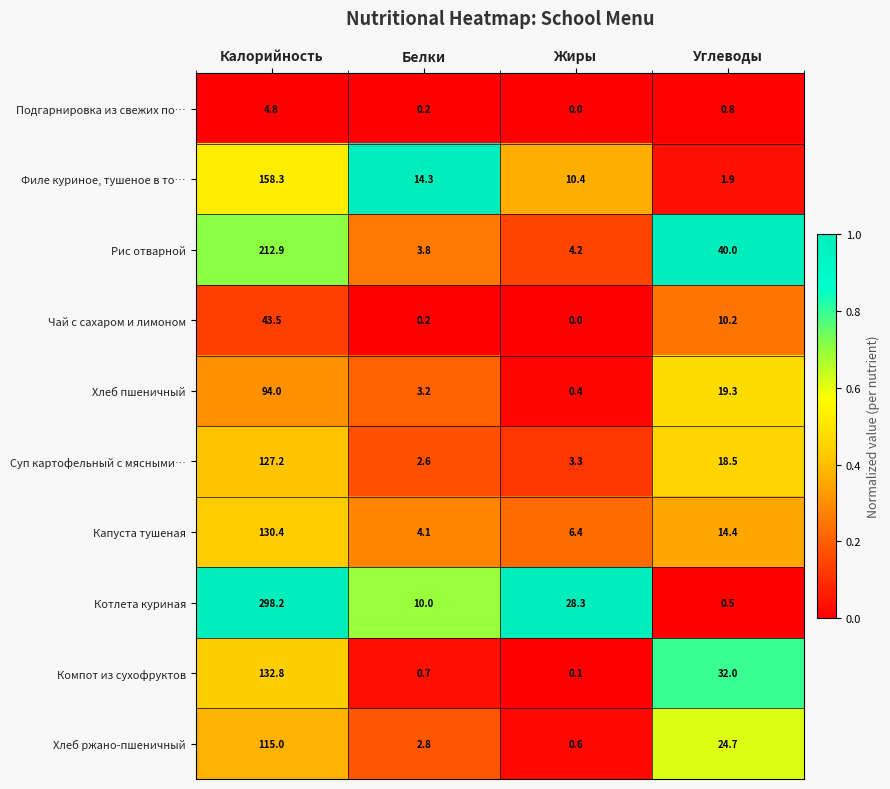

Is it true that Чай с сахаром и лимоном equals 0.0 at Жиры?

True